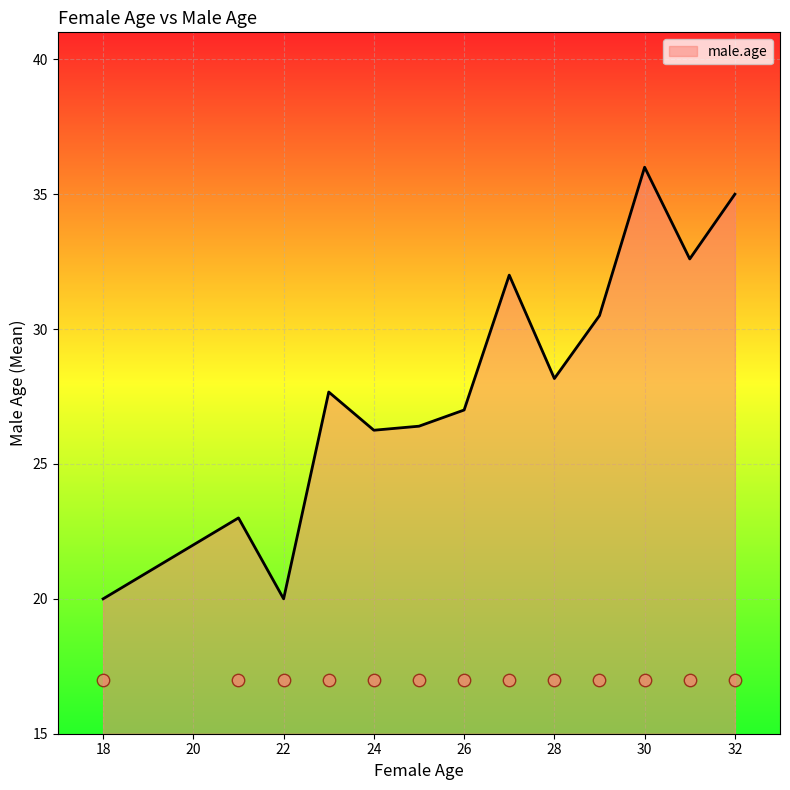

What is the ratio of the value at 25 to the value at 25?

1.0